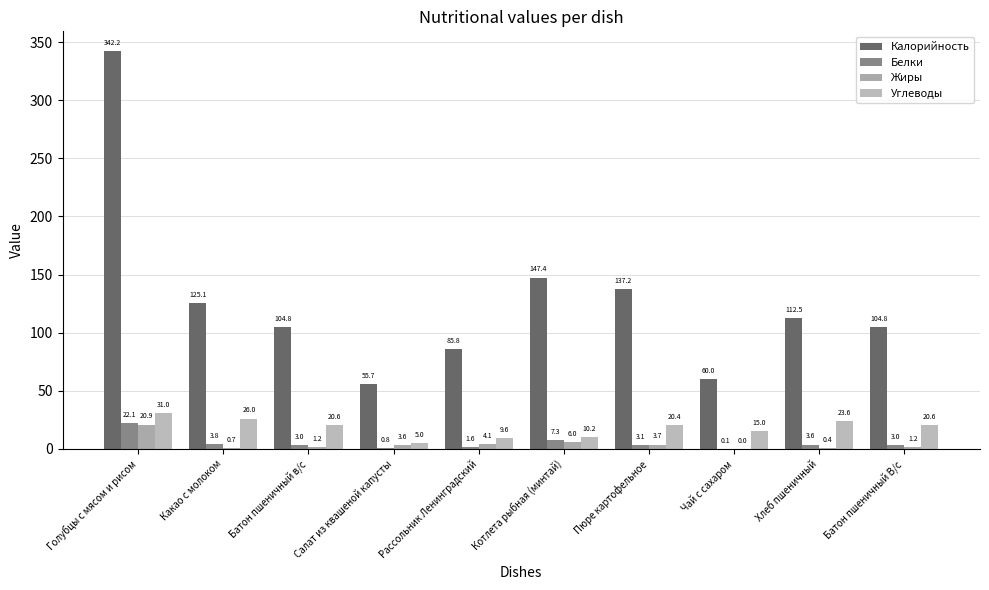

How many series are shown in this chart?

4